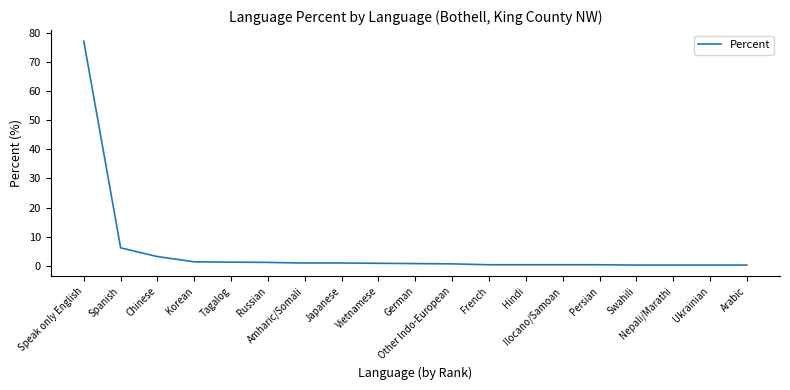

What is the maximum value shown in the chart?

77.0